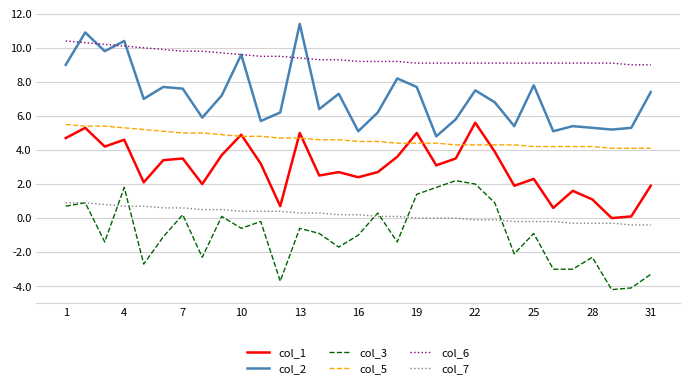

What is the maximum value for col_2?

11.4